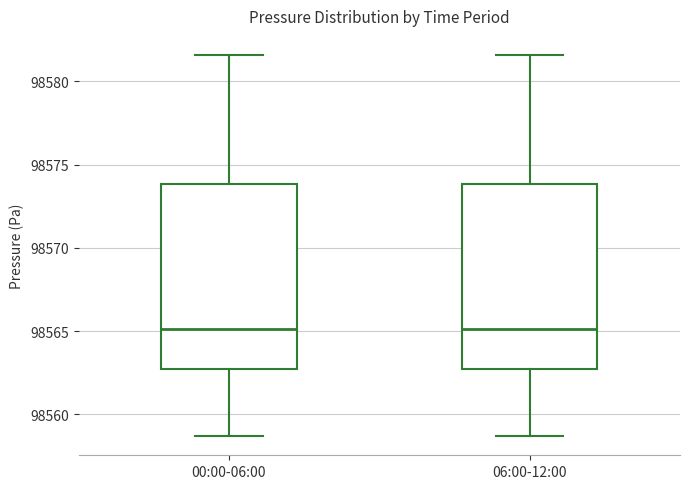

Where does the upper whisker of the box for 00:00-06:00 end on the y-axis? The values are not printed on the chart, so give them approximately, as read against the axis.

98581.5